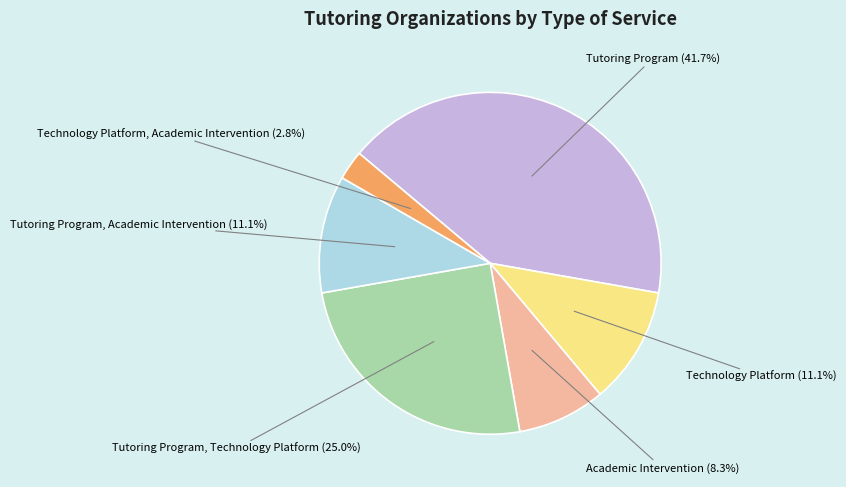

What is the total percentage of Technology Platform, Academic Intervention and Tutoring Program, Academic Intervention?

13.9%